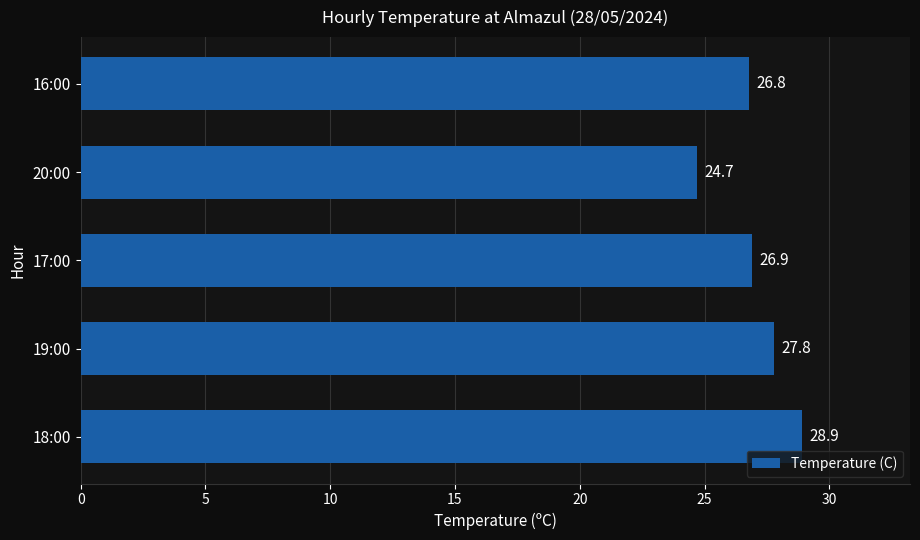

Rank the categories by value from lowest to highest.

20:00, 16:00, 17:00, 19:00, 18:00